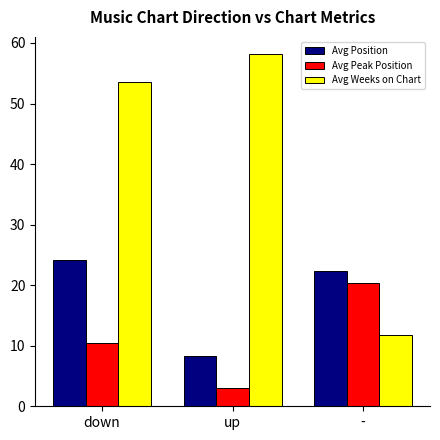

What is the average value of the Avg Weeks on Chart series?

41.1